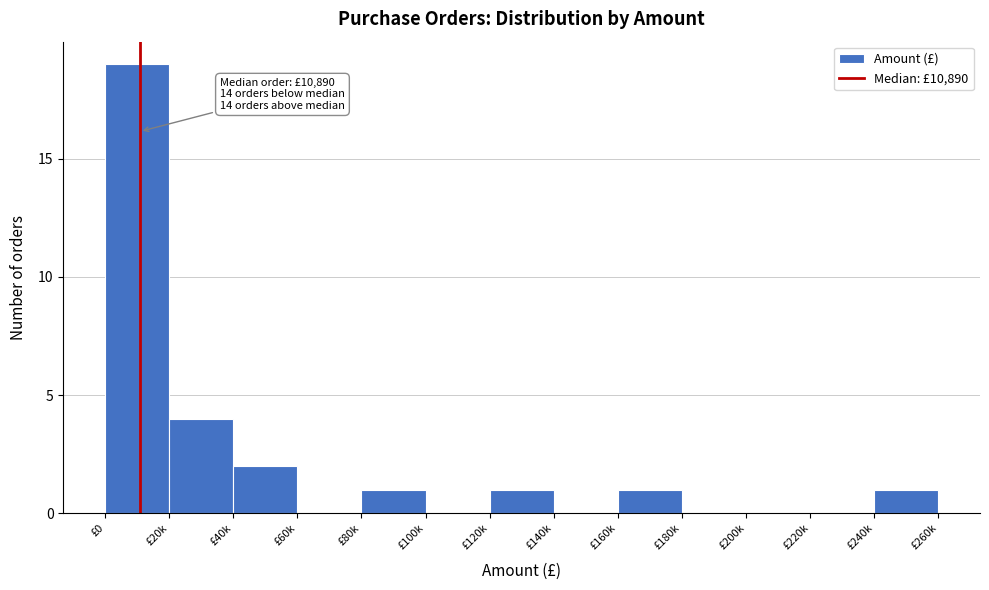

Reading left to right, what are all the values shown in this chart?

£0=19	£20k=4	£40k=2	£60k=0	£80k=1	£100k=0	£120k=1	£140k=0	£160k=1	£180k=0	£200k=0	£220k=0	£240k=1